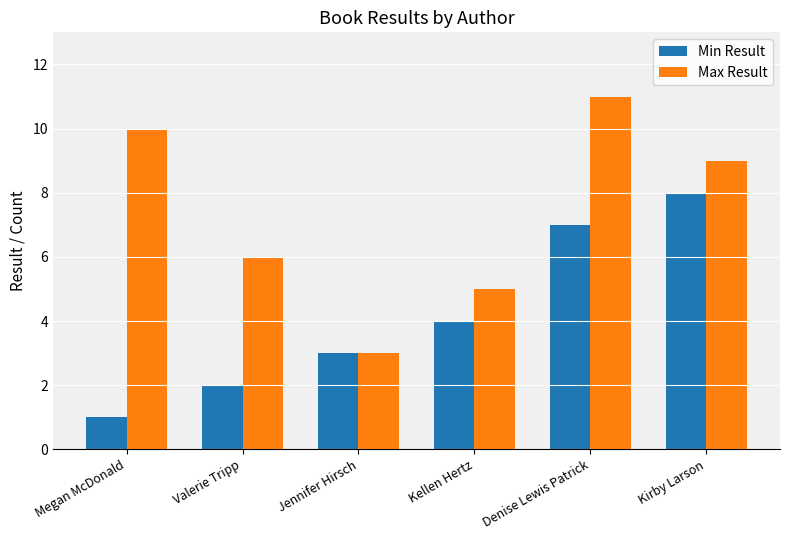

Count the number of categories in the chart.

6